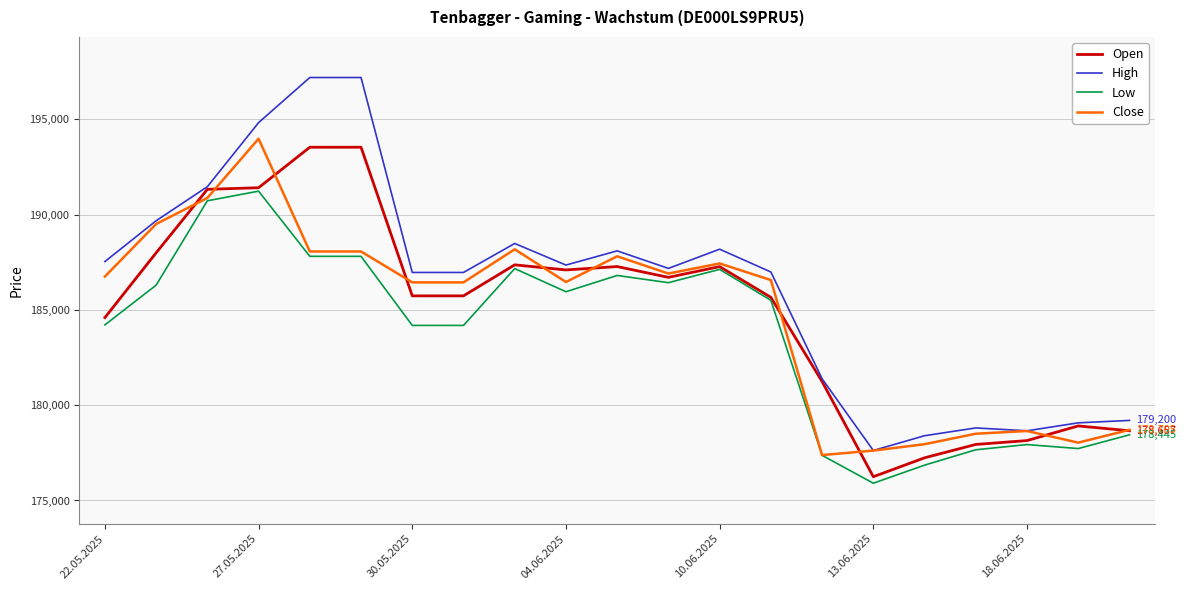

True or false: High and Low cross at least once.

False